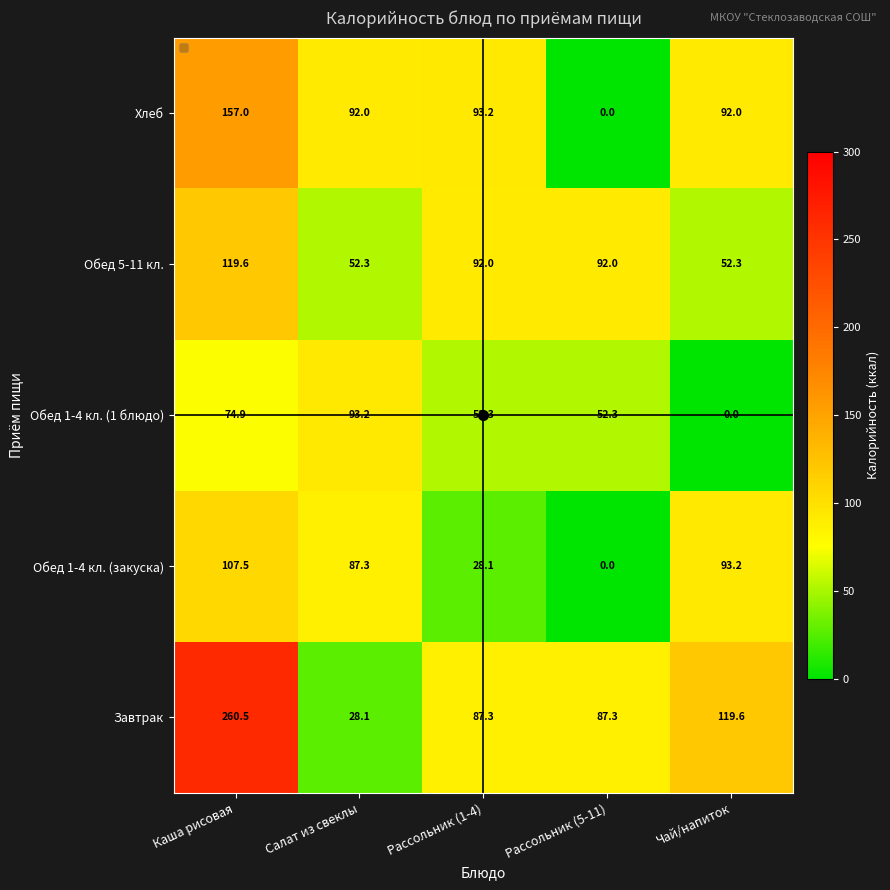

What is the maximum value shown in the chart?

260.5